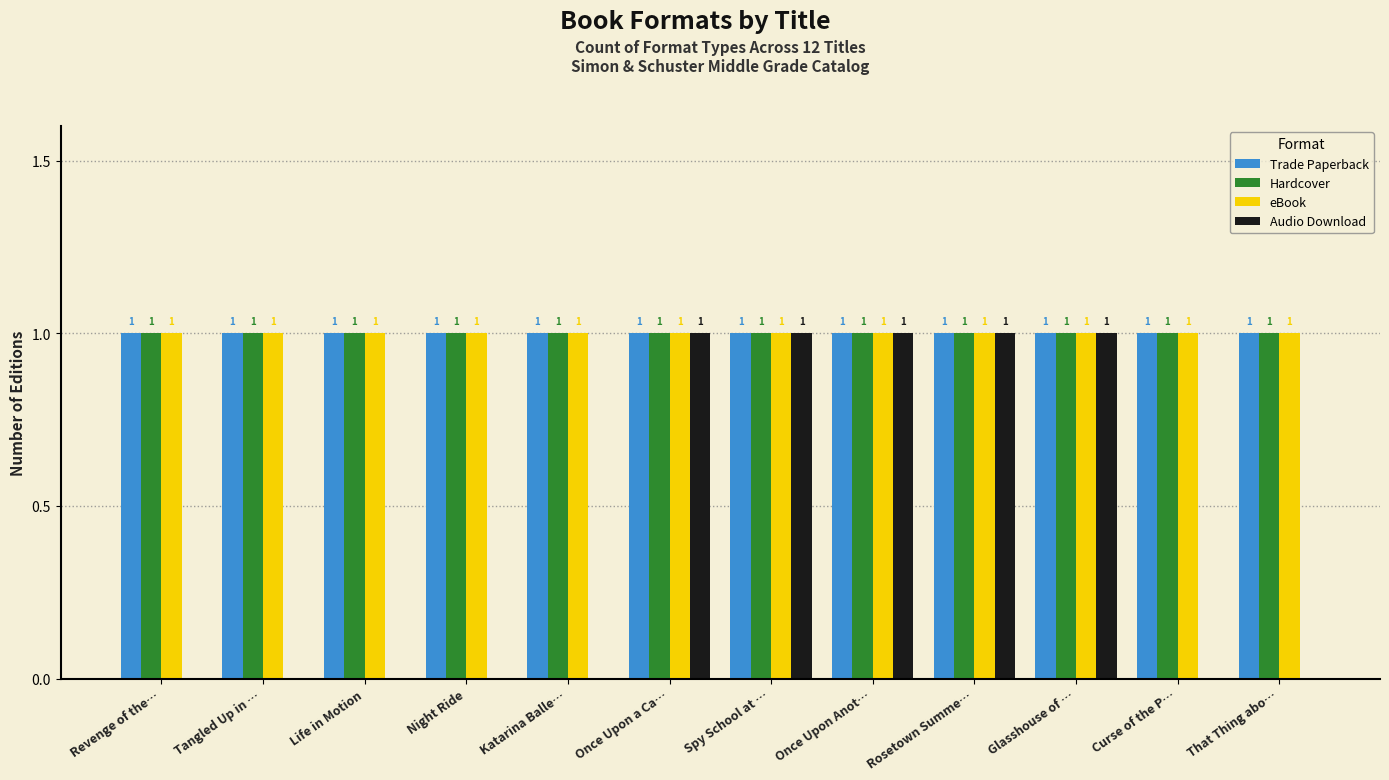

What are all the series names shown in the legend?

Trade Paperback, Hardcover, eBook, Audio Download